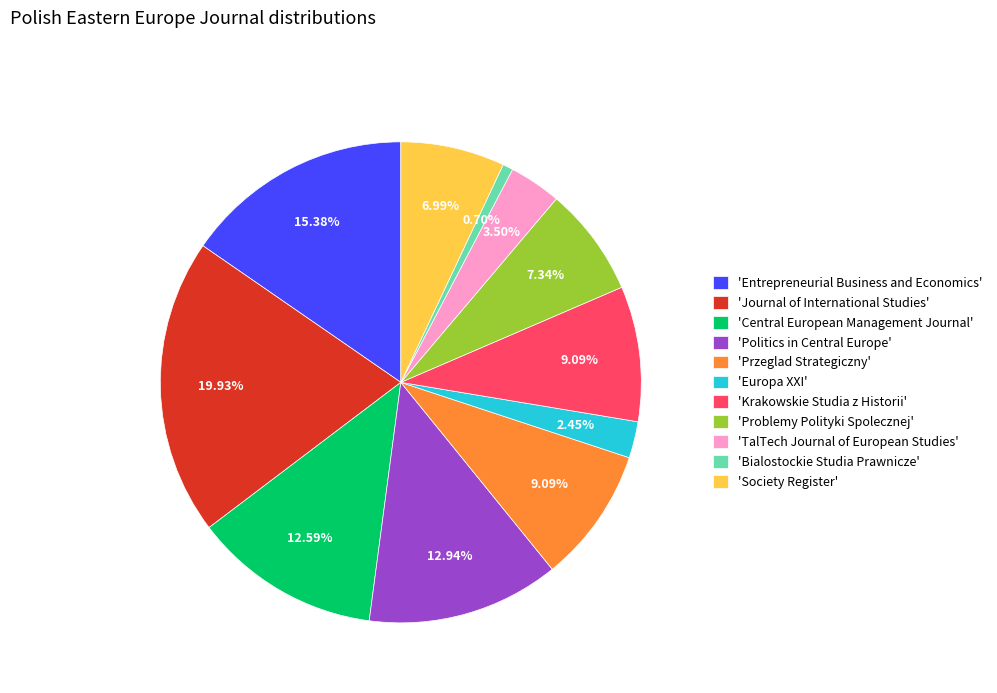

Which slice is the smallest?

'Bialostockie Studia Prawnicze'